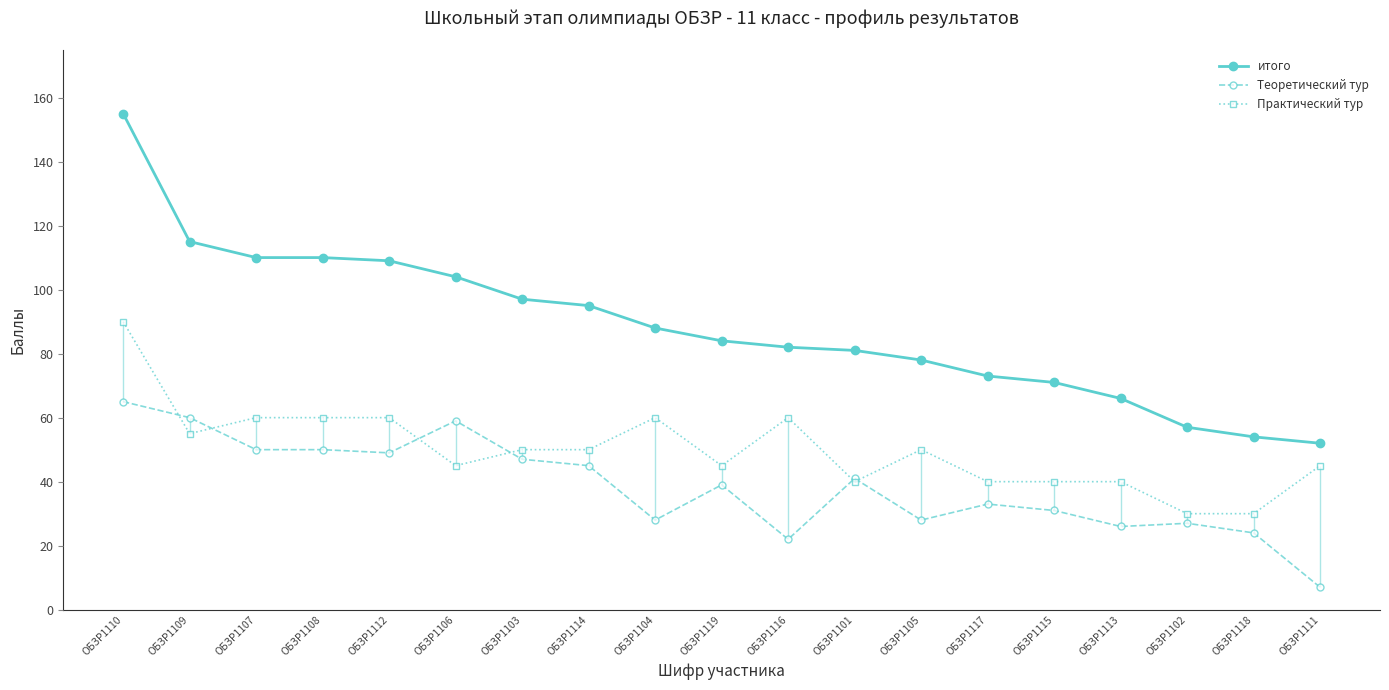

Read the Практический тур value at ОБЗР1111.

45